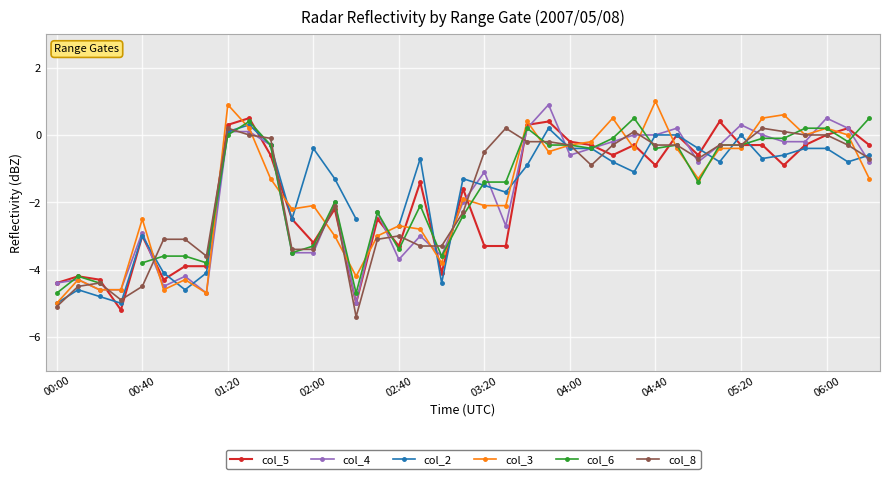

How many values in the col_2 series exceed 0?

3